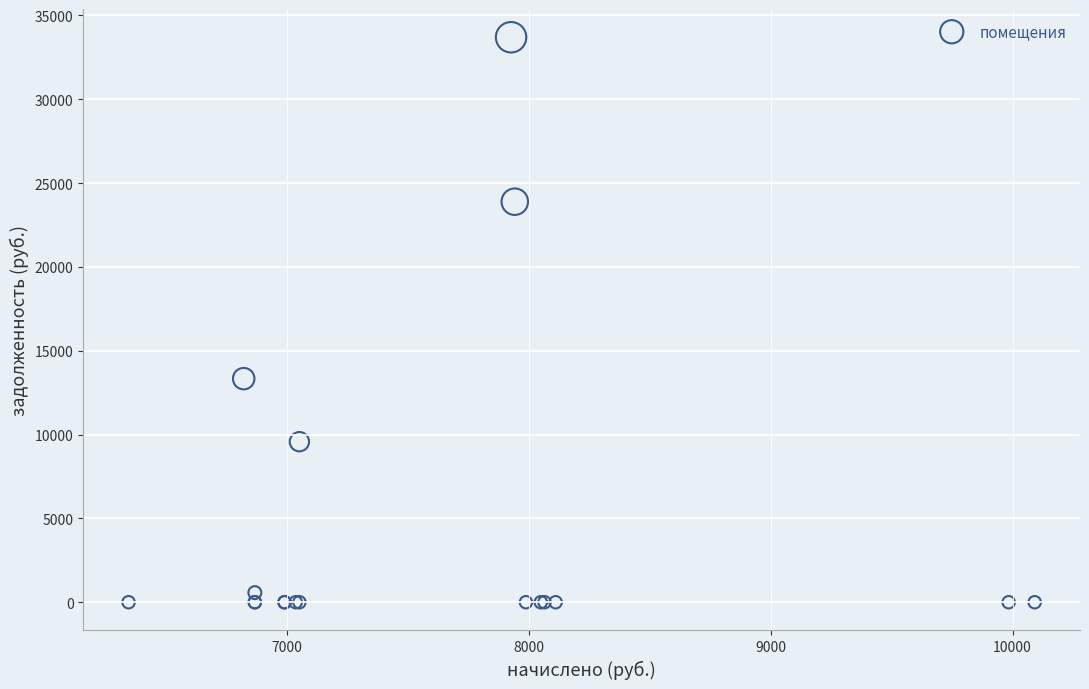

What Y value in the scatter plot is closest to 16846?

13333.3